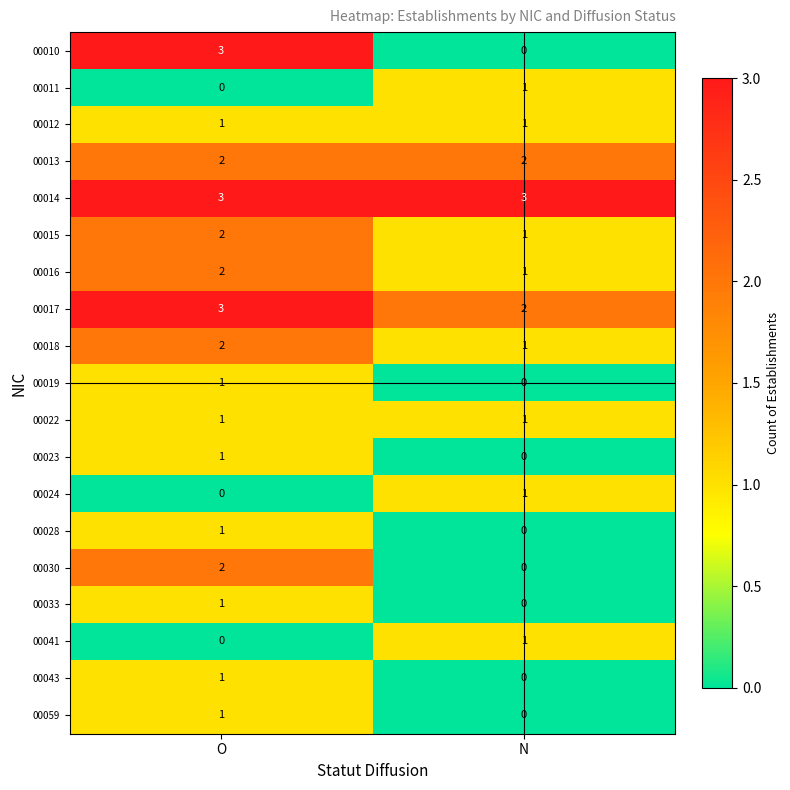

The 00041 series shows 2 at N. True or false?

False